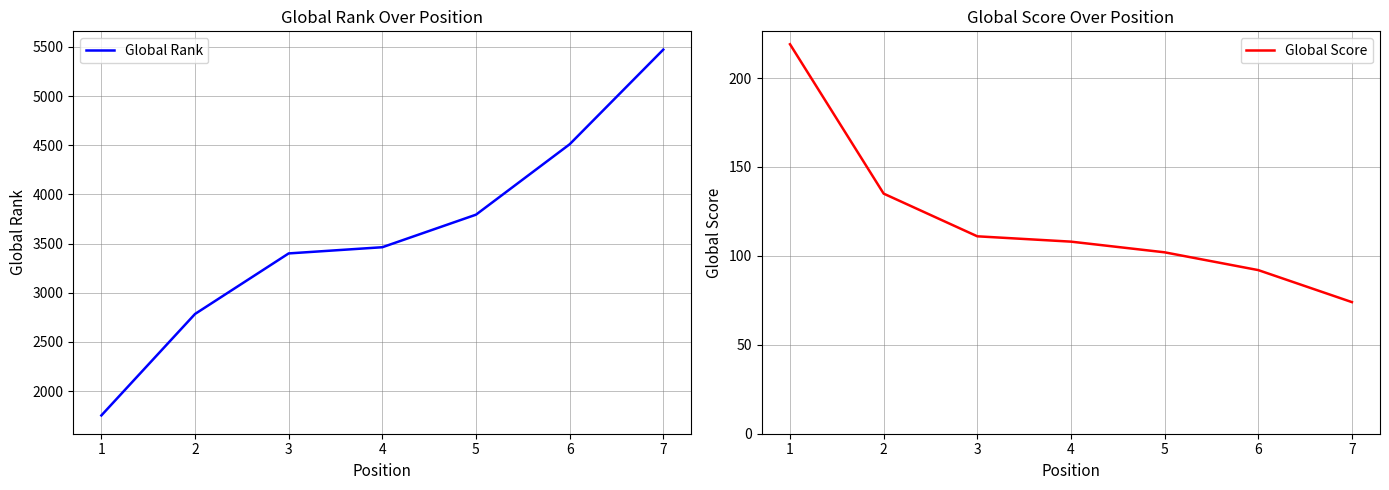

Which category has the highest value in the Global Score series?

1